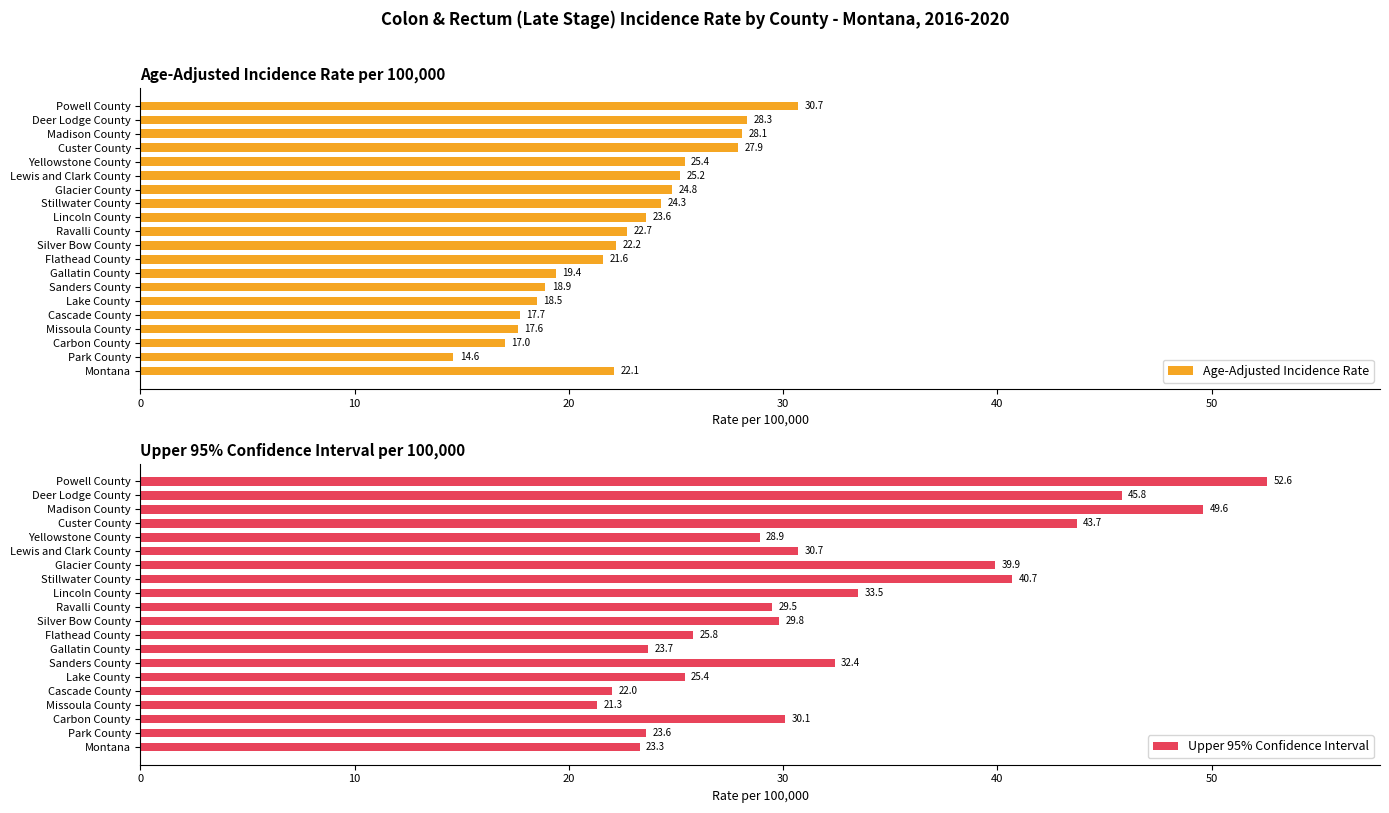

How many bars are there in each group?

2